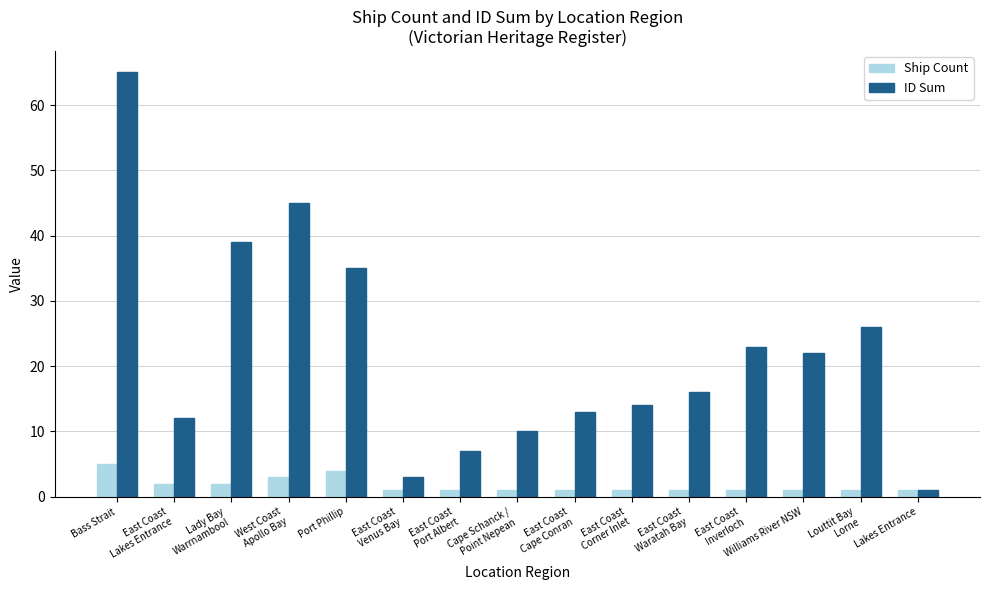

What are all the series names shown in the legend?

Ship Count, ID Sum